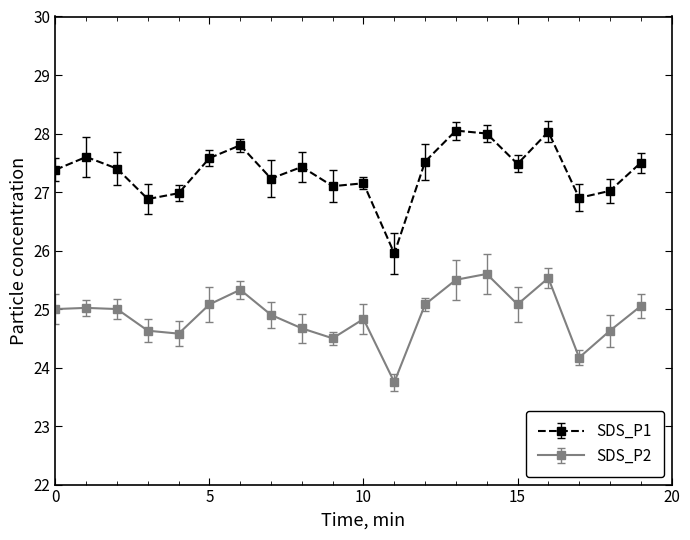

Does the chart have visible grid lines?

No